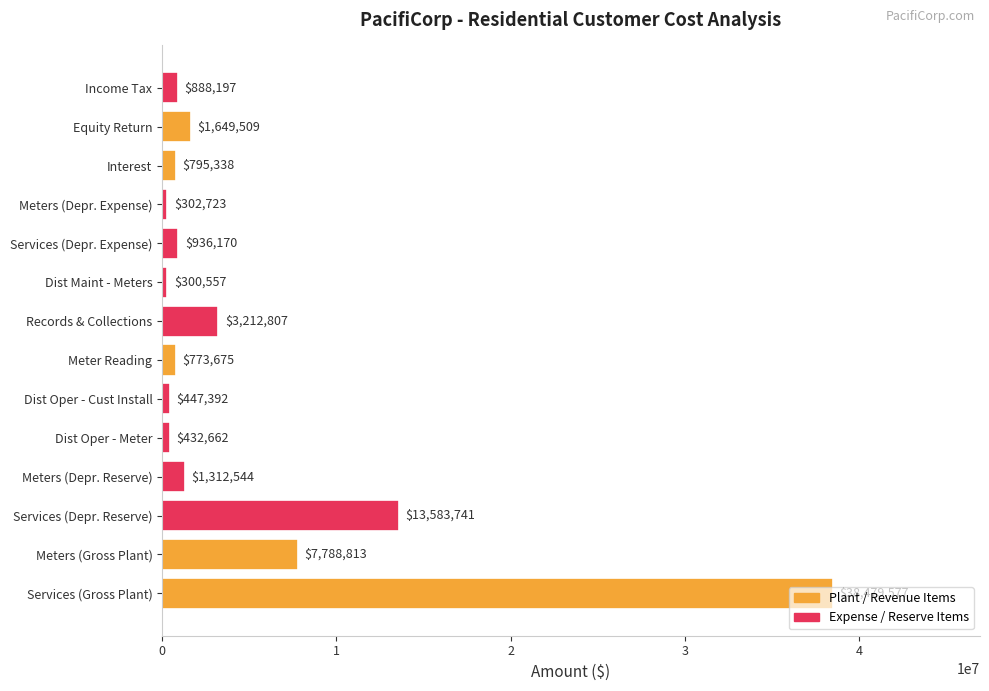

Rank the categories by value from highest to lowest.

Services (Gross Plant), Services (Depr. Reserve), Meters (Gross Plant), Records & Collections, Equity Return, Meters (Depr. Reserve), Services (Depr. Expense), Income Tax, Interest, Meter Reading, Dist Oper - Cust Install, Dist Oper - Meter, Meters (Depr. Expense), Dist Maint - Meters